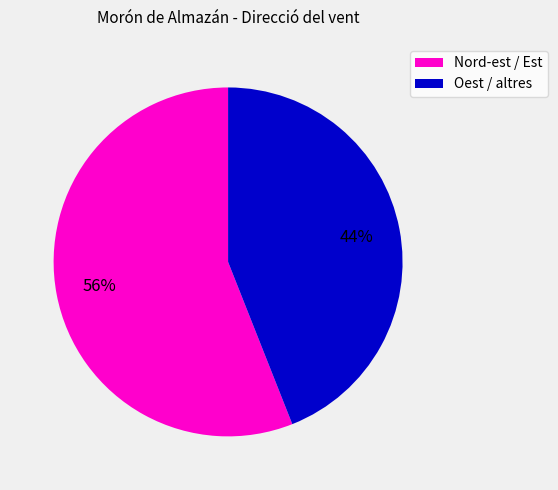

Is the sum of Oest / altres and Nord-est / Est greater than half?

Yes